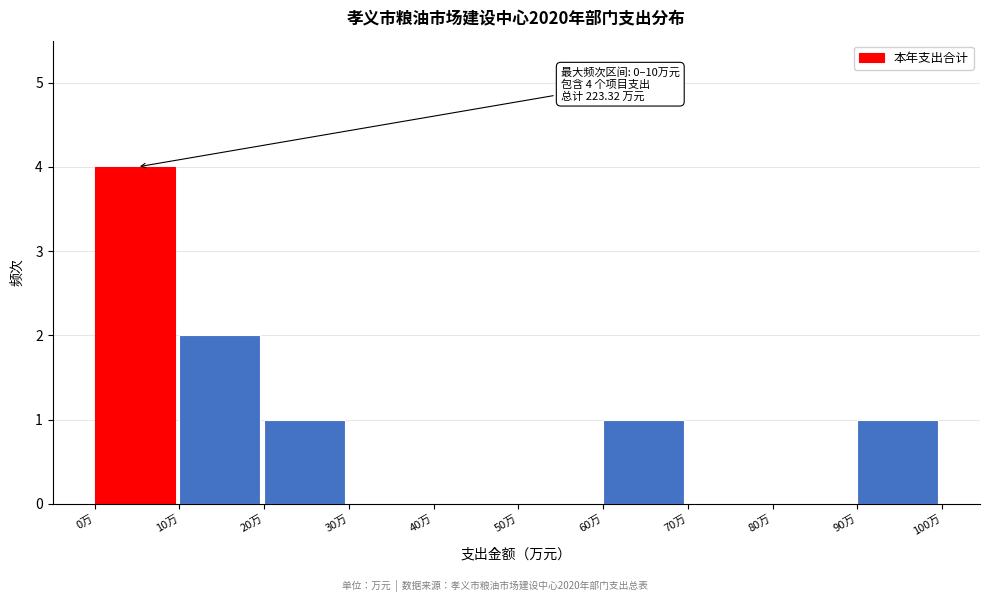

Which range on the x-axis has the tallest bar?

0 to 10